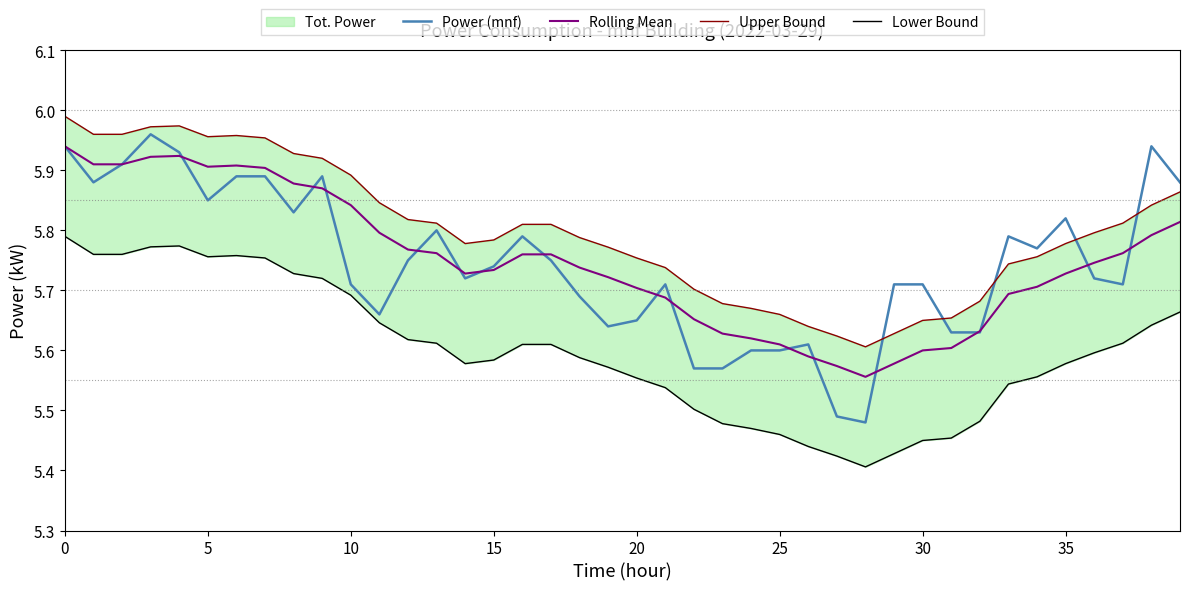

The Upper Bound series shows 5.8 at 34. True or false?

True